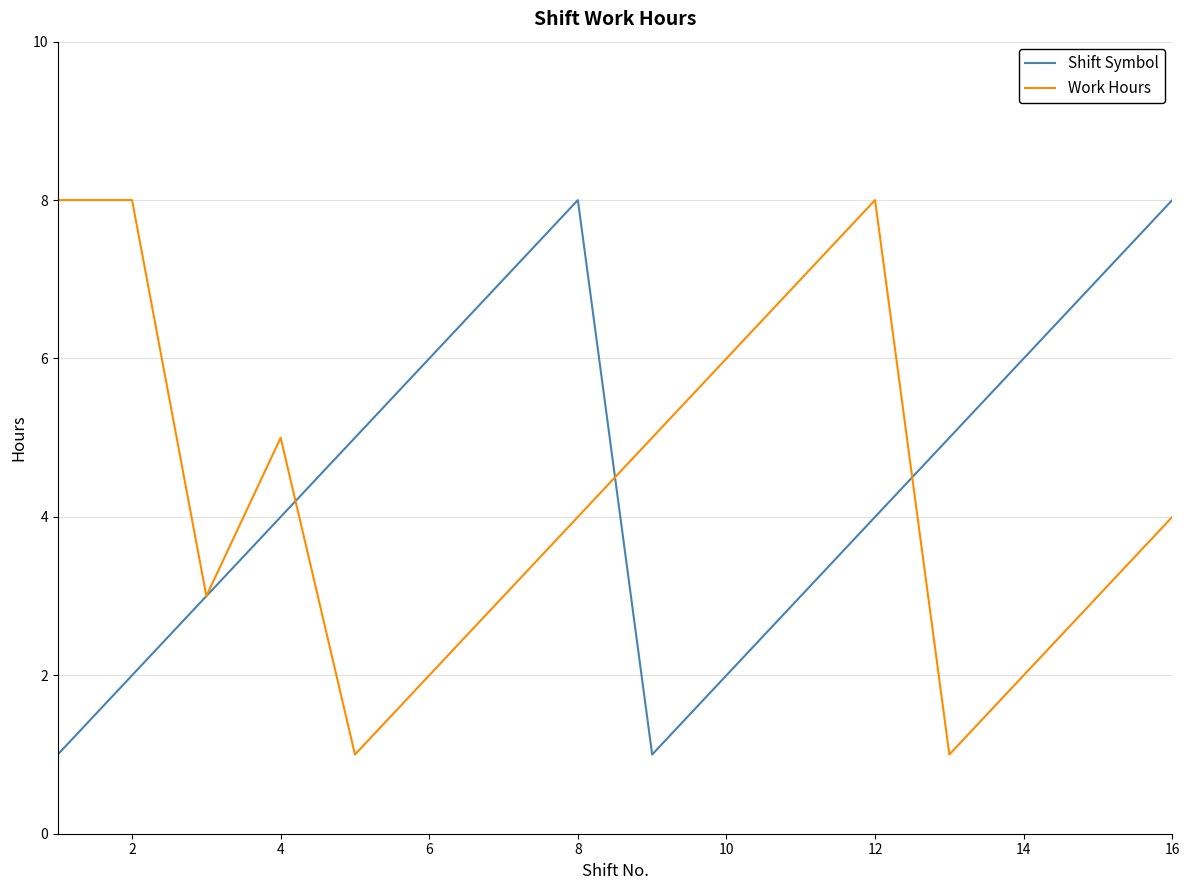

What is the greatest value displayed?

8.0